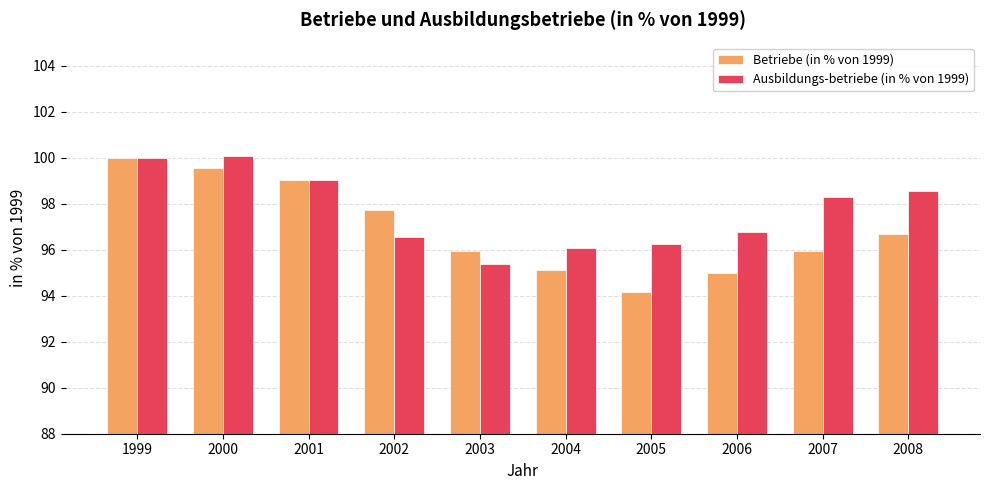

How many values in the Ausbildungs-betriebe (in % von 1999) series are below 98?

5